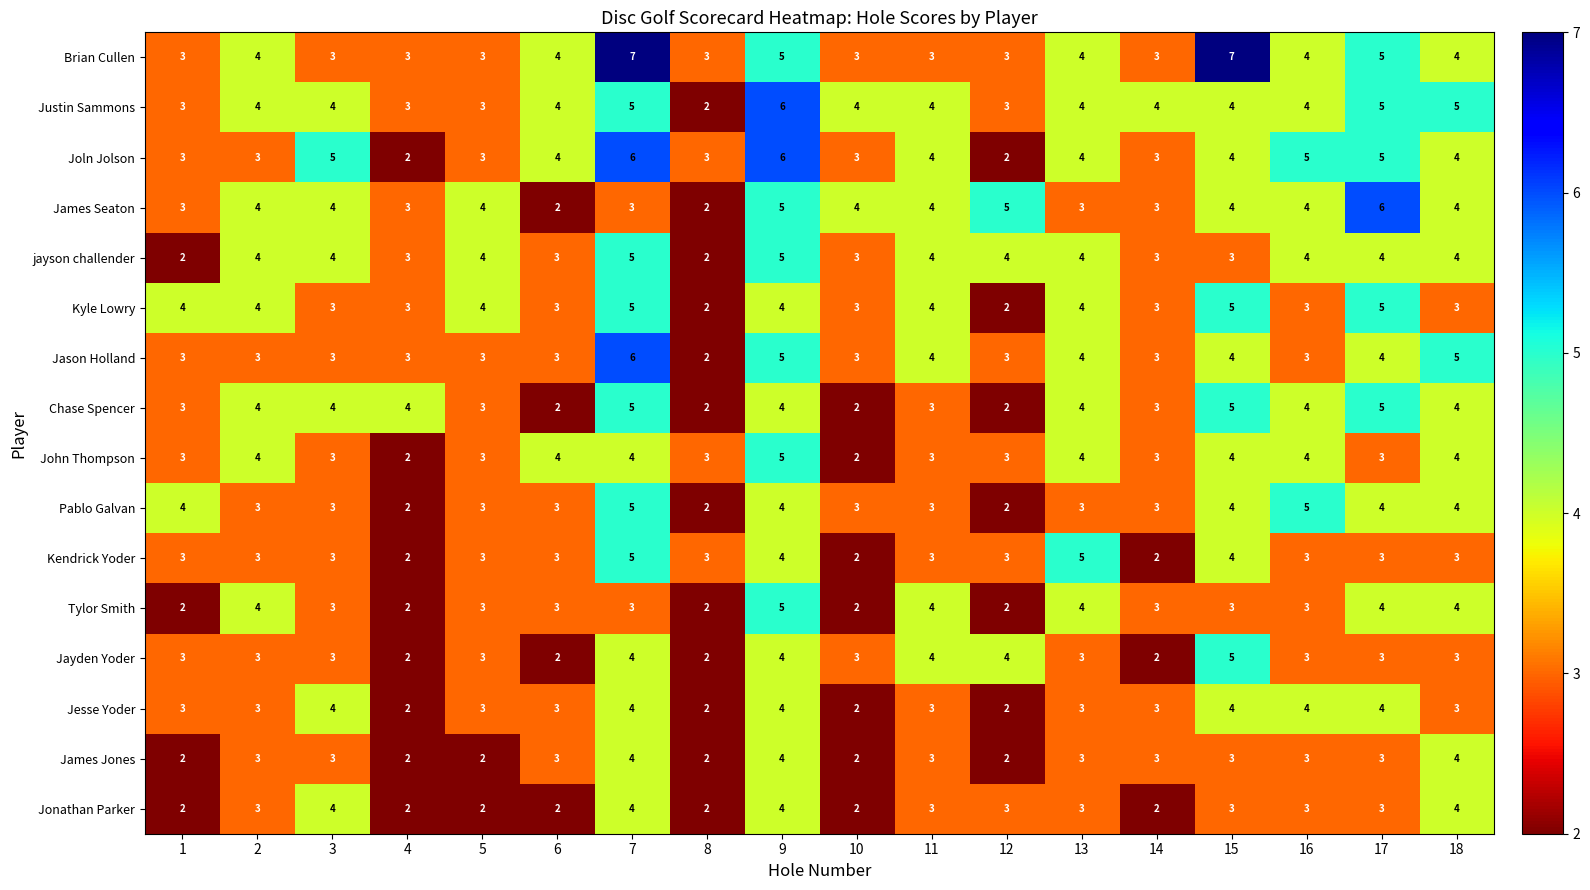

What is the sum of all Pablo Galvan values?

60